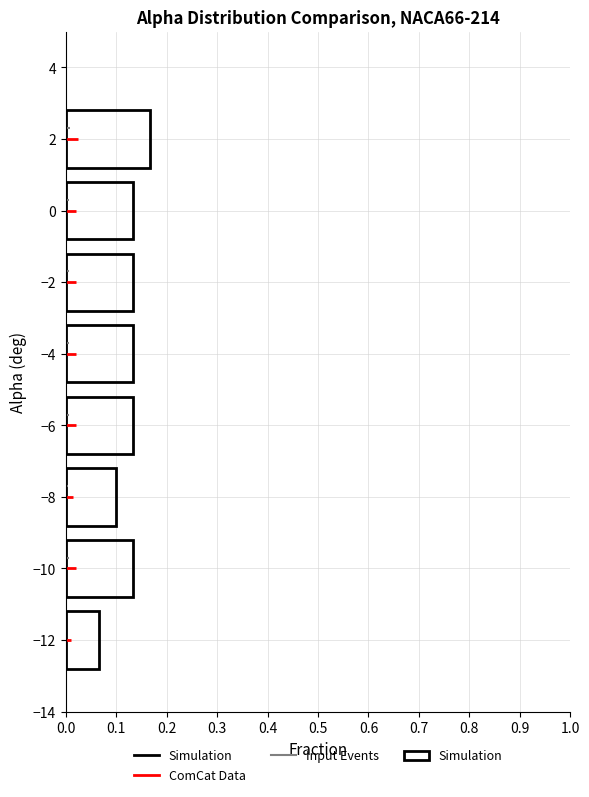

Reading bottom to top, transcribe this chart: for each bar, give the range it covers on the y-axis and its length. The values are not printed on the chart, so give them approximately, as read against the axis.

-13 to -11: 0.07
-11 to -9: 0.13
-9 to -7: 0.10
-7 to -5: 0.13
-5 to -3: 0.13
-3 to -1: 0.13
-1 to 1: 0.13
1 to 3: 0.17